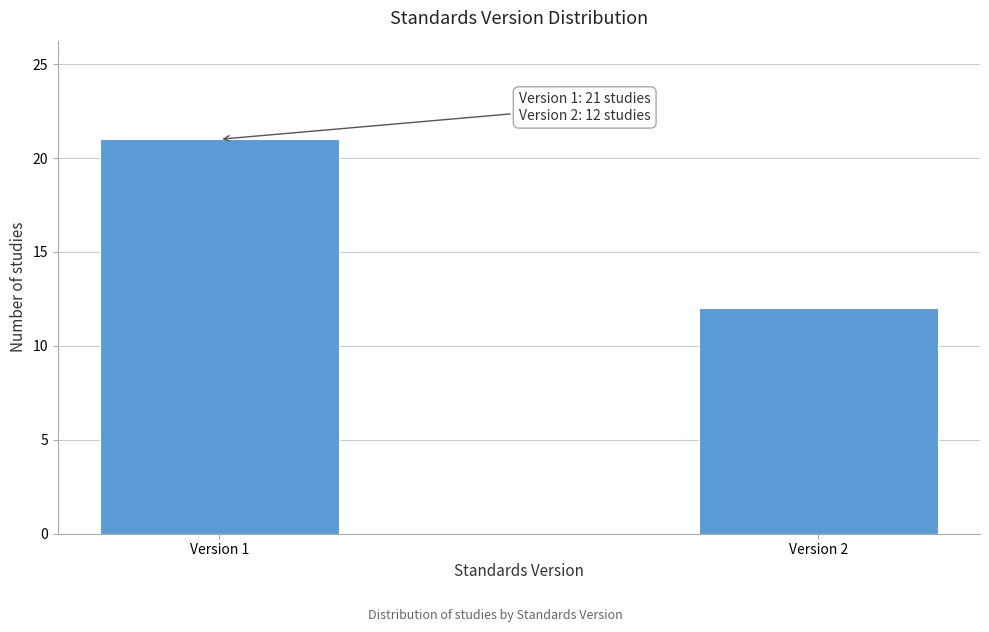

Reading left to right, what are all the values shown in this chart?

21	12